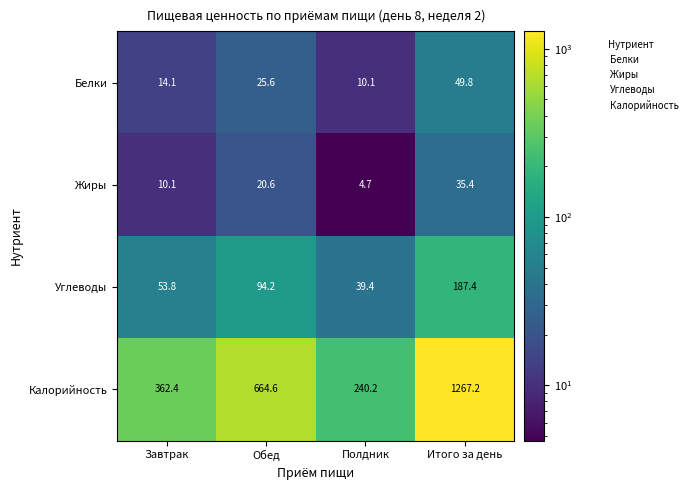

True or false: Калорийность has a value of 173.2 at Завтрак.

False